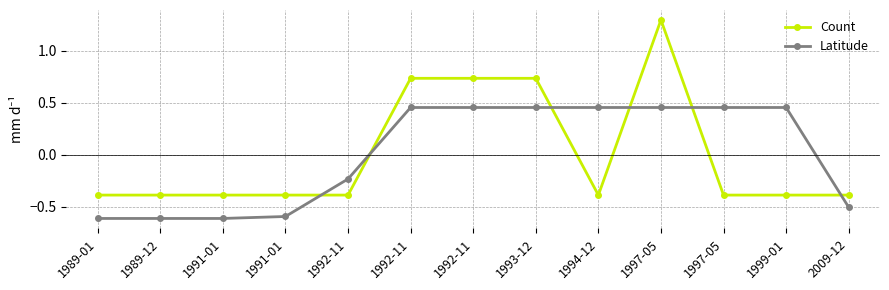

How many data points in Count are above 0?

4